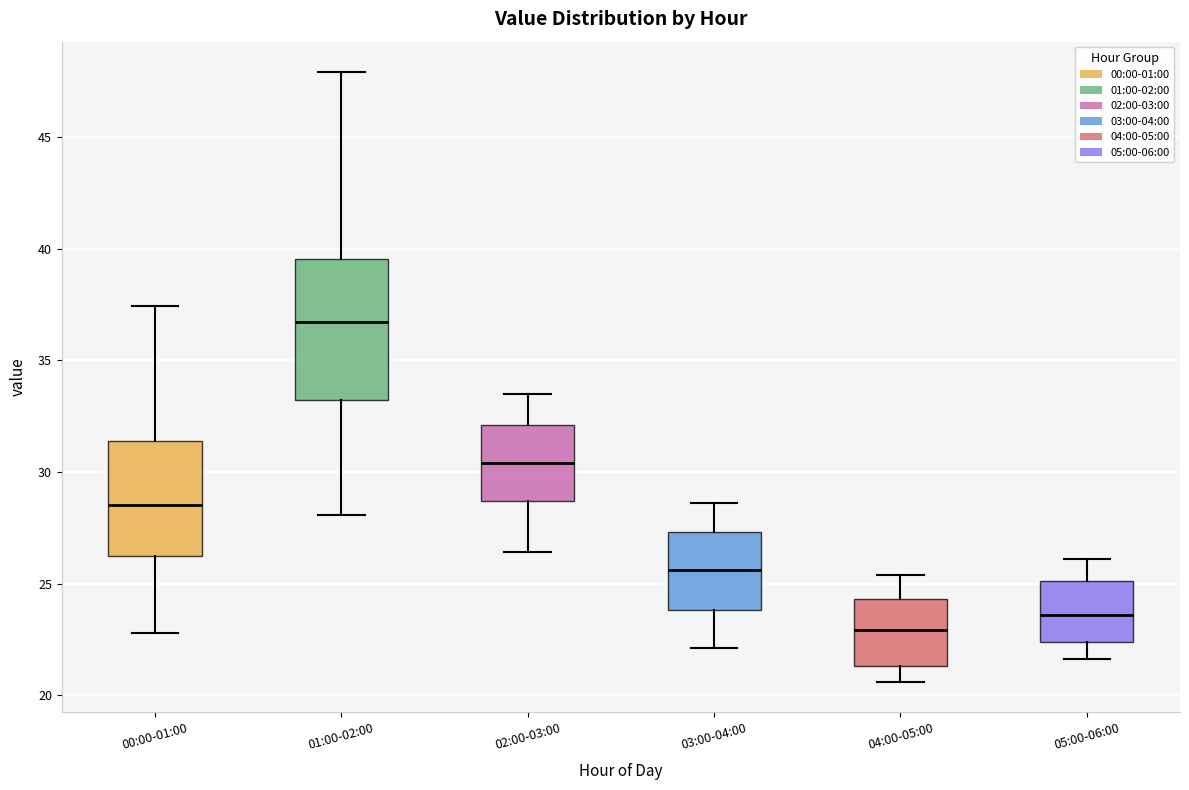

Where is the lower edge of the box for 03:00-04:00 on the y-axis? The values are not printed on the chart, so give them approximately, as read against the axis.

24.0